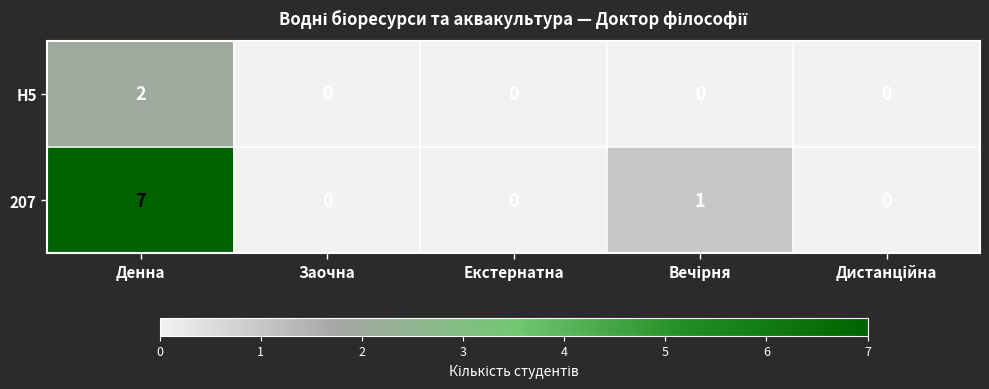

What is the spread (max minus min) of values at Денна?

5